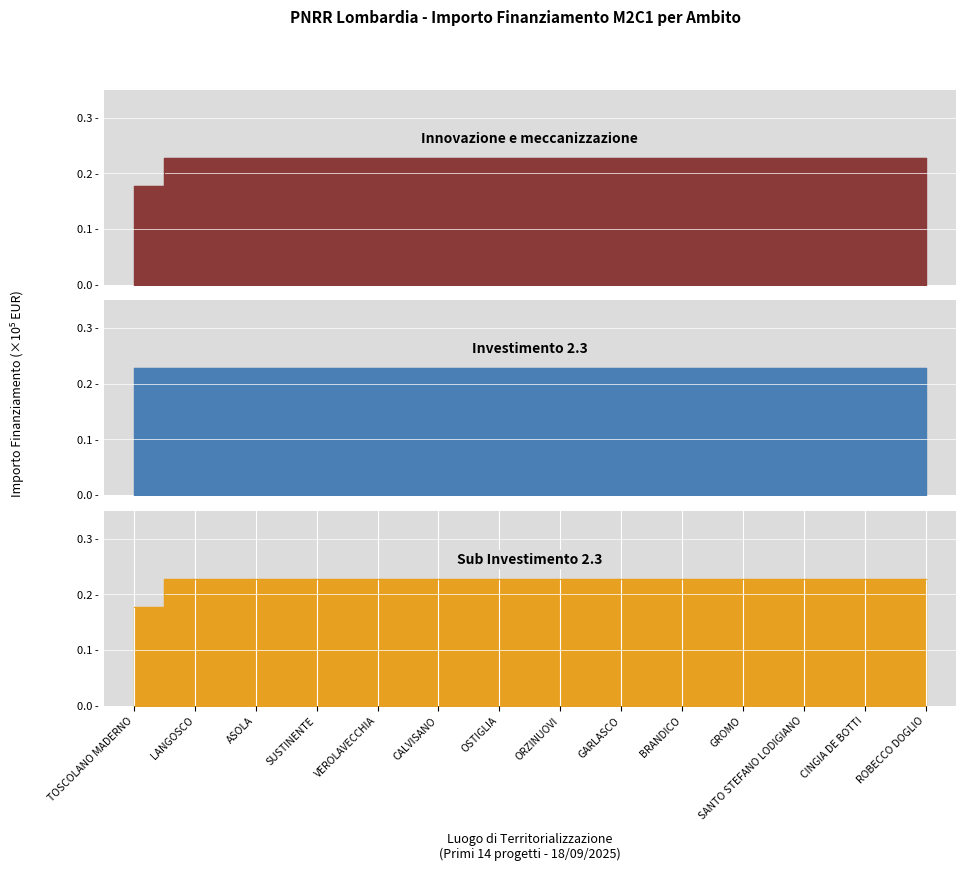

The M2C1 - Innovazione e meccanizzazione series shows 0.1 at BRANDICO. True or false?

False